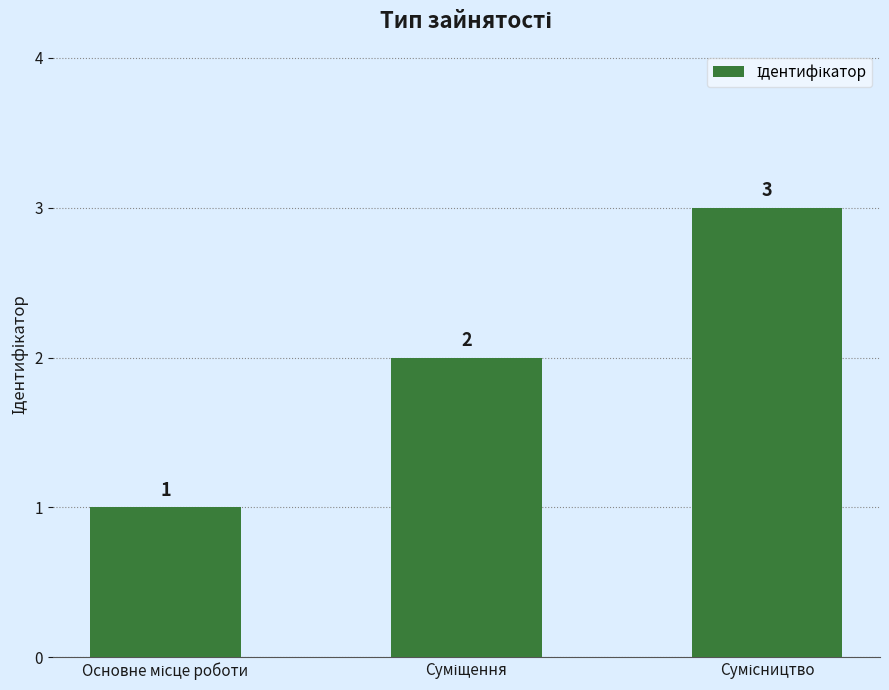

What is the difference between the maximum and second lowest values?

1